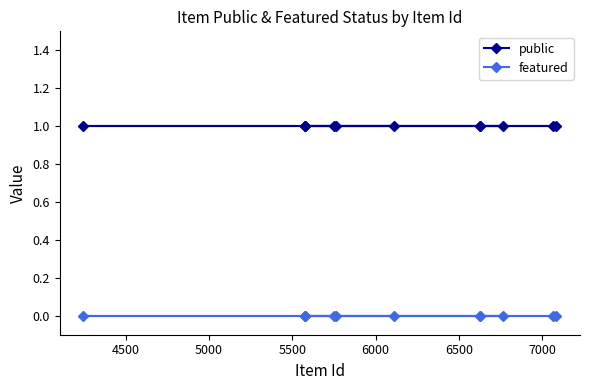

True or false: public and featured intersect in this chart.

False